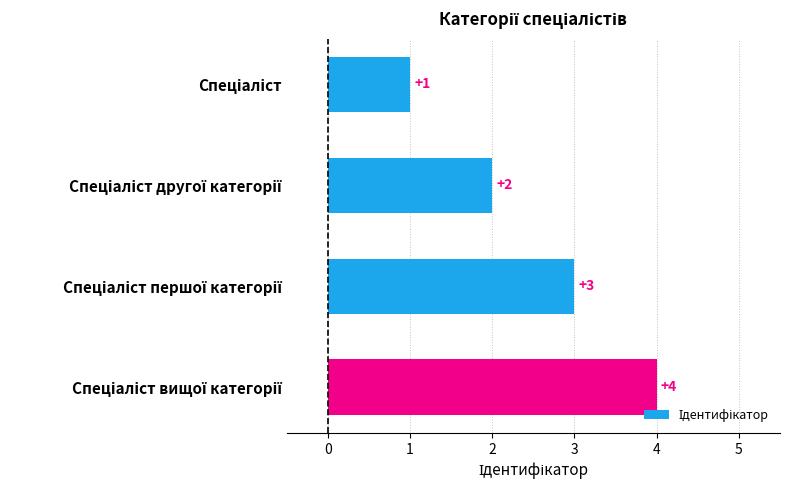

What is the difference between the maximum and minimum values?

3